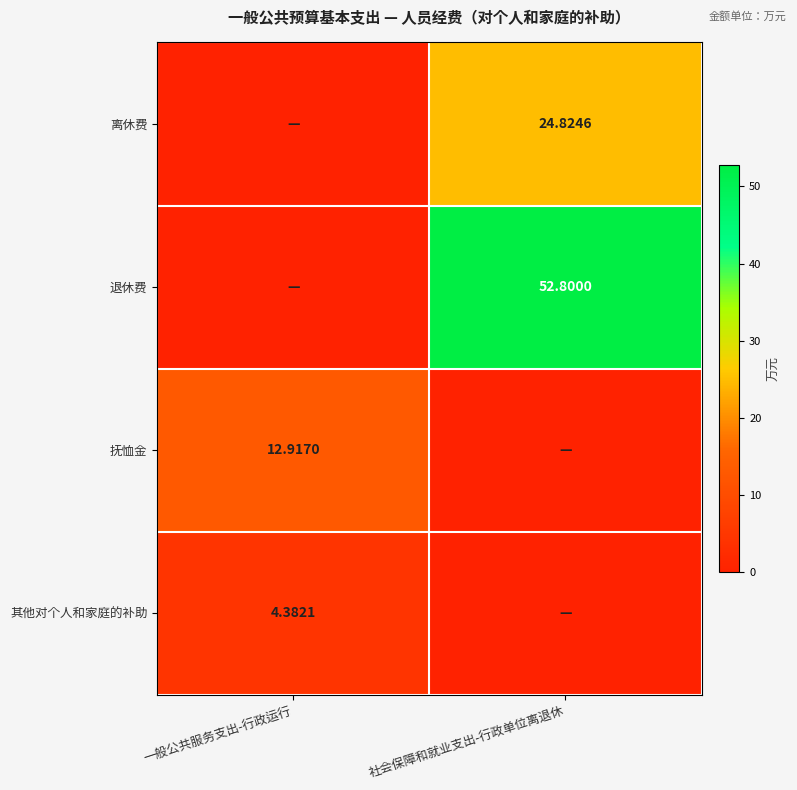

What is the maximum value for 退休费?

52.8